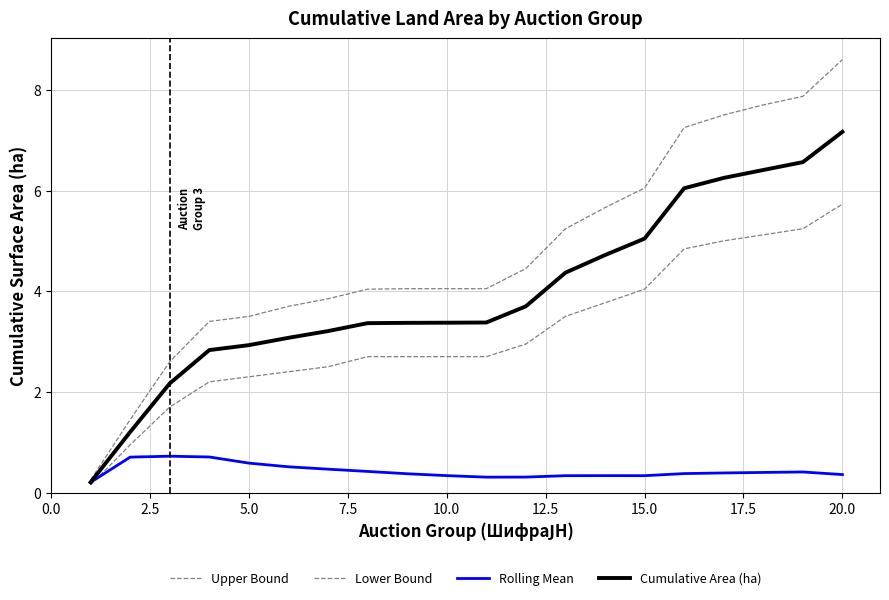

How many lines are shown in the chart?

4